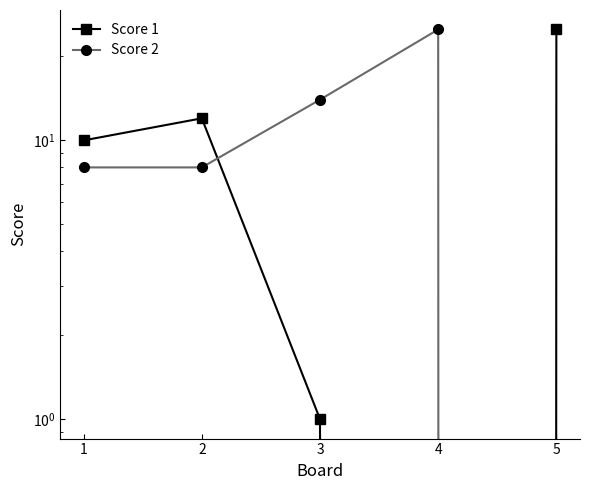

Is it true that Score 1 equals -14 at 4?

False